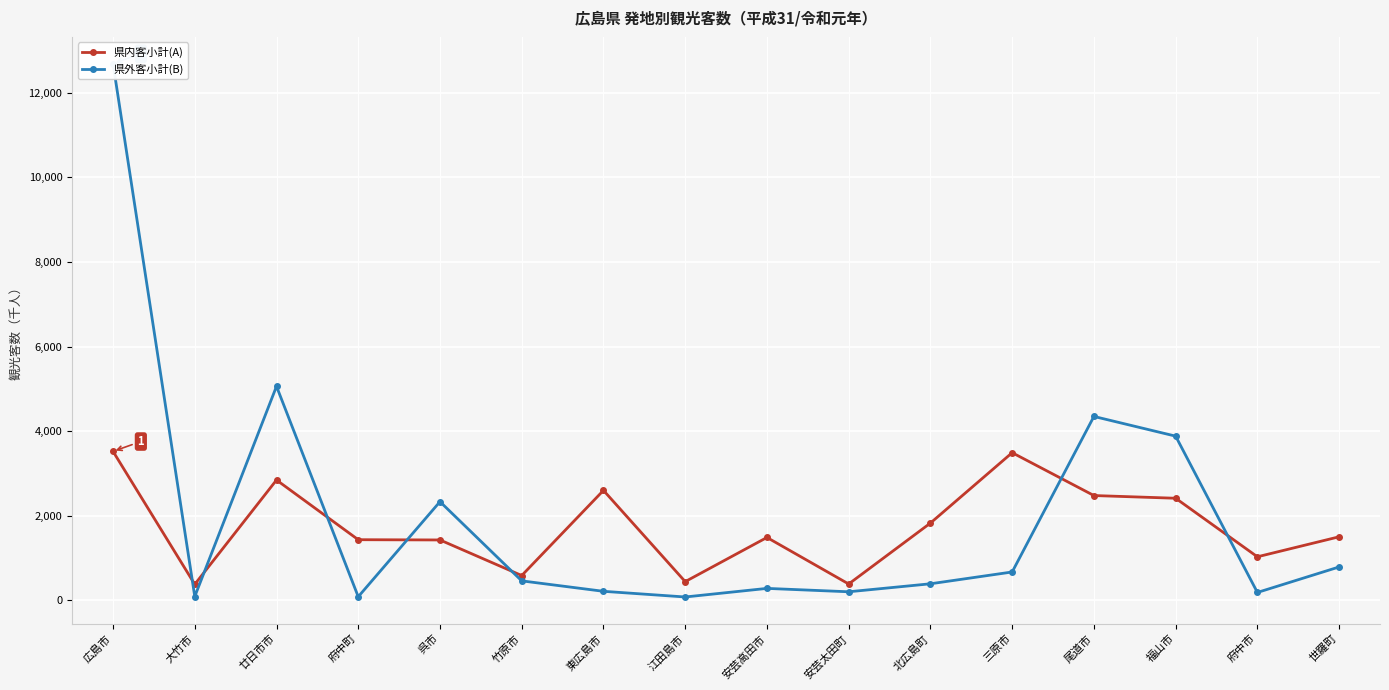

At which category is the sum across all series the highest?

広島市